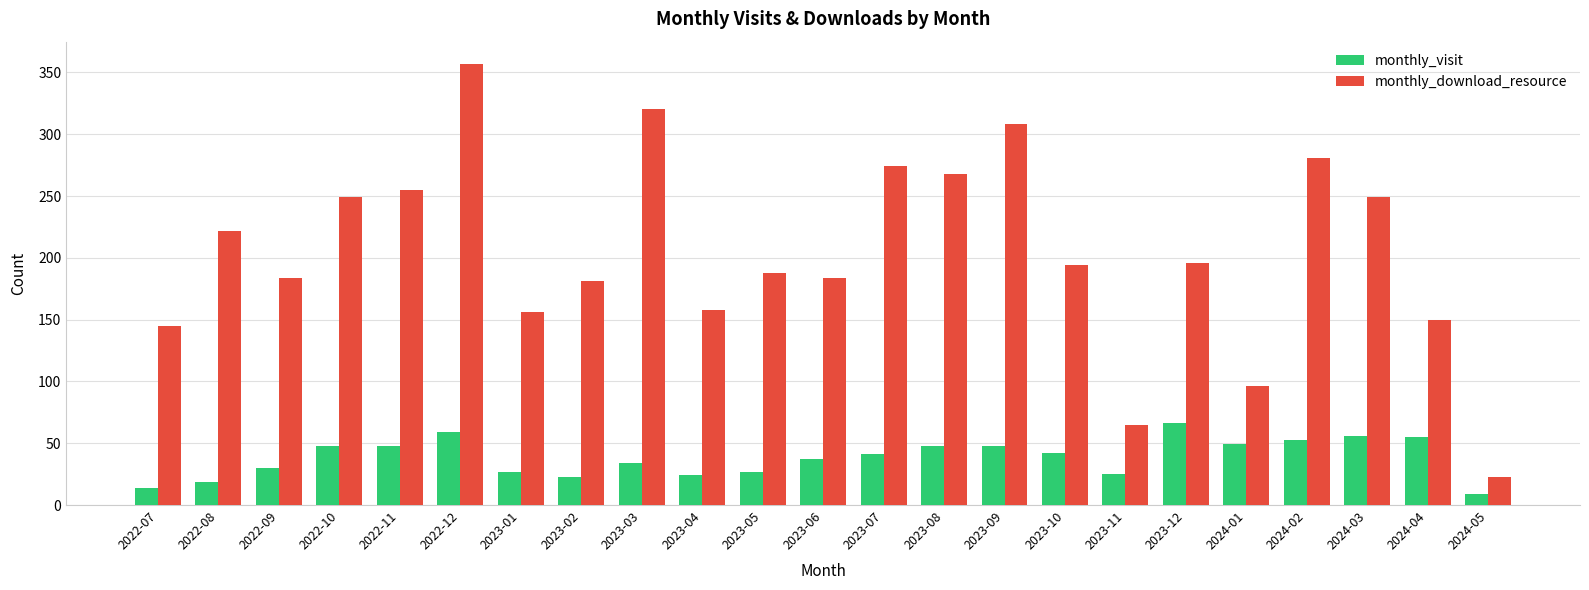

Rank the series by their maximum value, from highest to lowest.

monthly_download_resource, monthly_visit